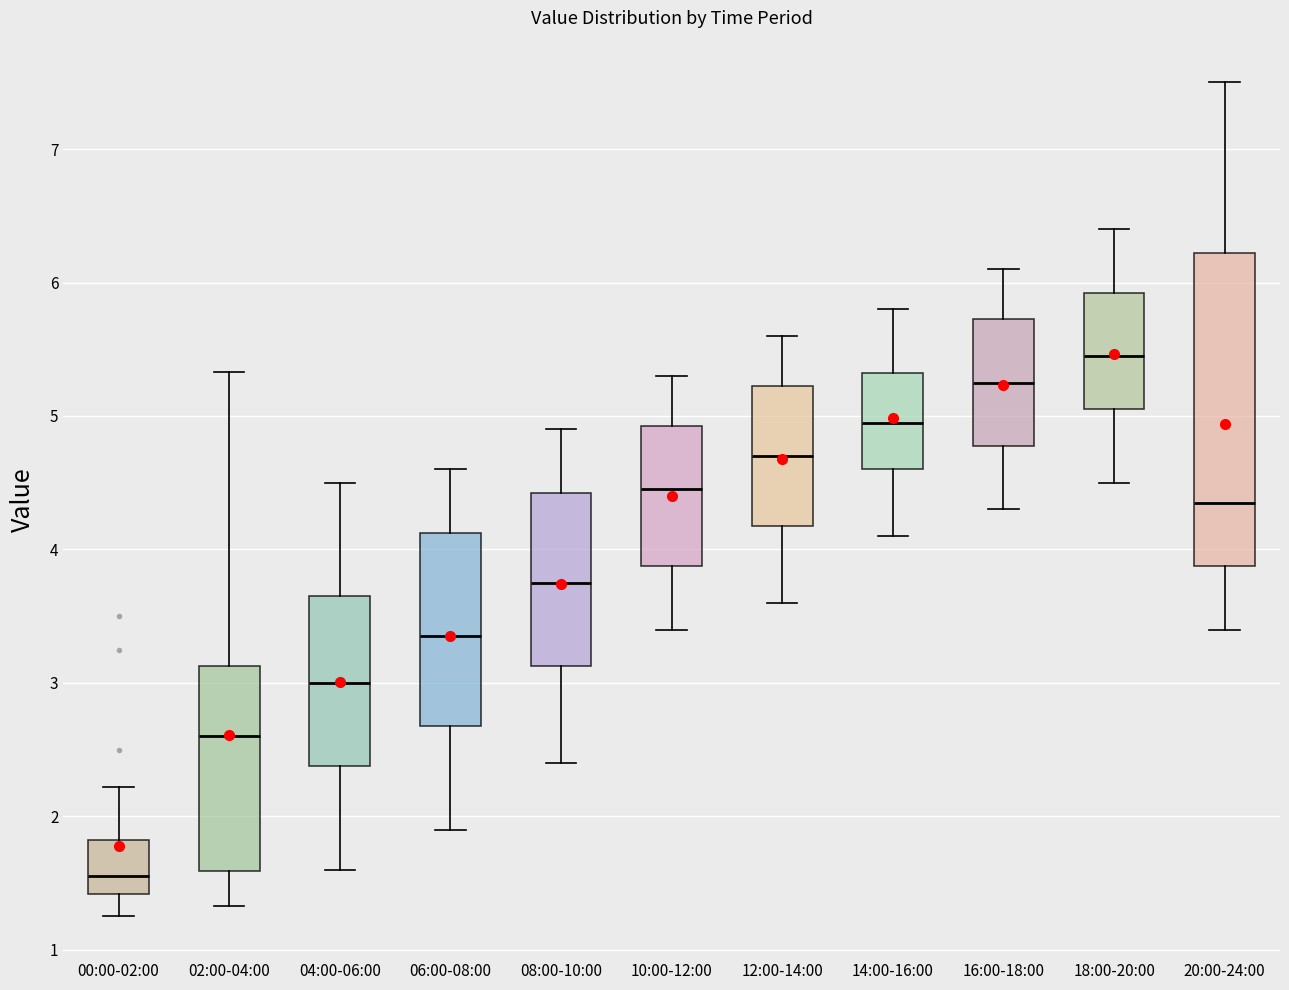

Which box's median line is the highest?

18:00-20:00